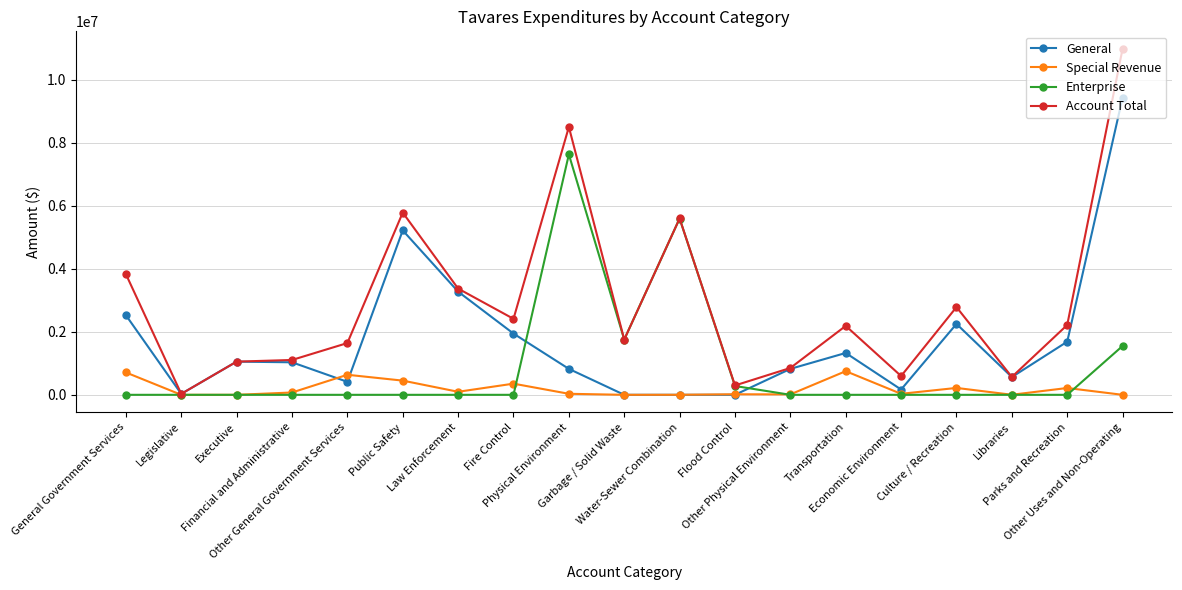

In Special Revenue, how many points are higher than both neighbors (excluding endpoints)?

6